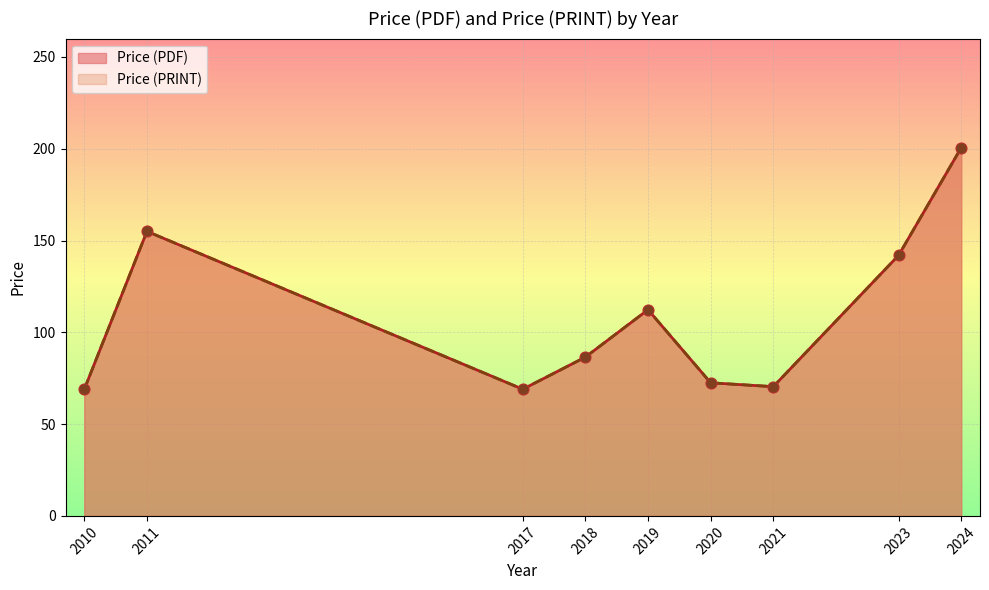

At which category is the sum across all series the highest?

2024